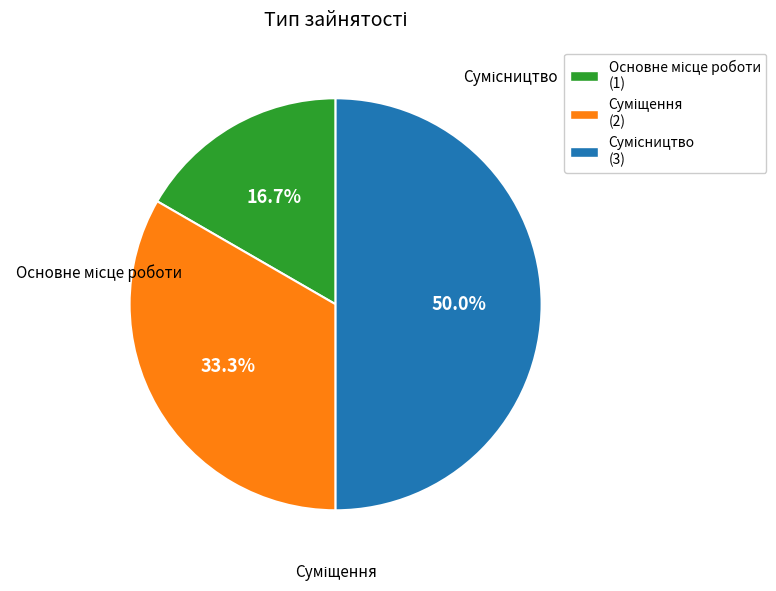

True or false: Сумісництво accounts for 41% of the total.

False